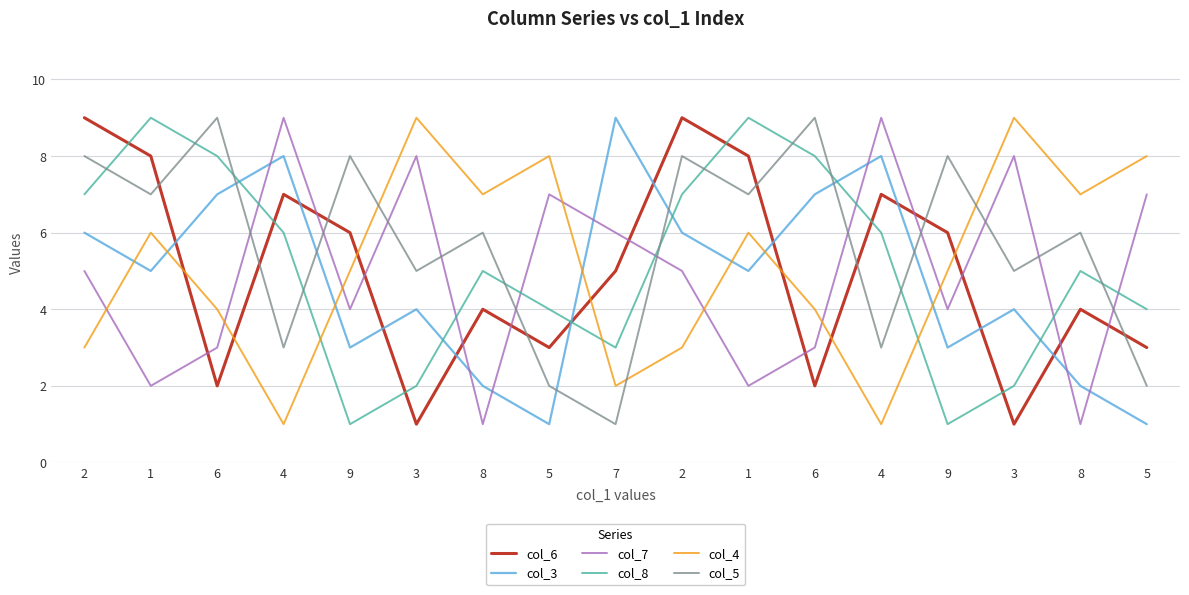

Which has a higher value, 9 or 9?

9